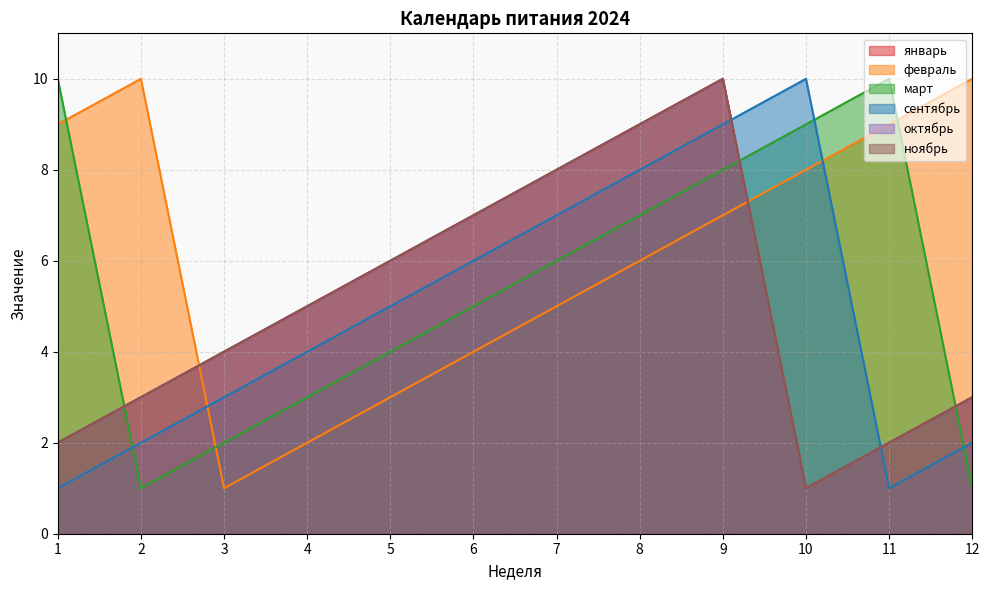

What is the spread (max minus min) of values at 11?

9